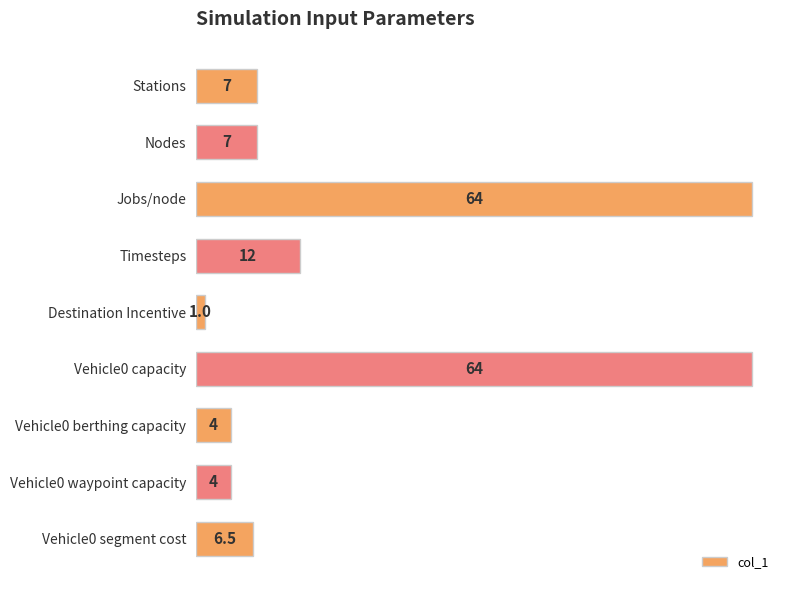

Which label corresponds to the smallest value in the chart?

Destination Incentive